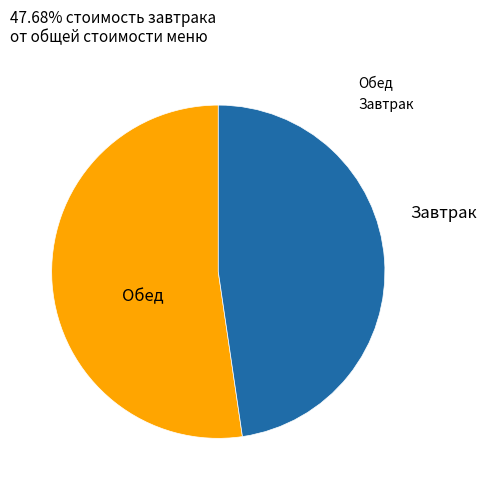

Is there any slice that represents more than half of the pie?

Yes